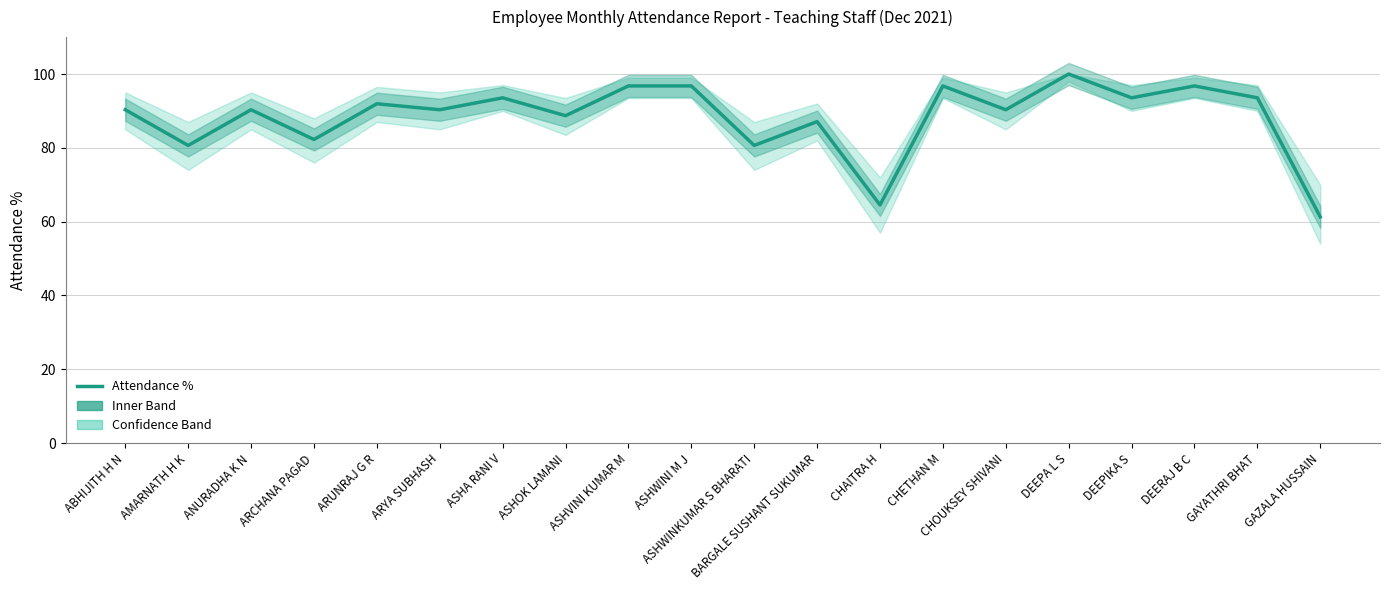

How many values are below 90?

7